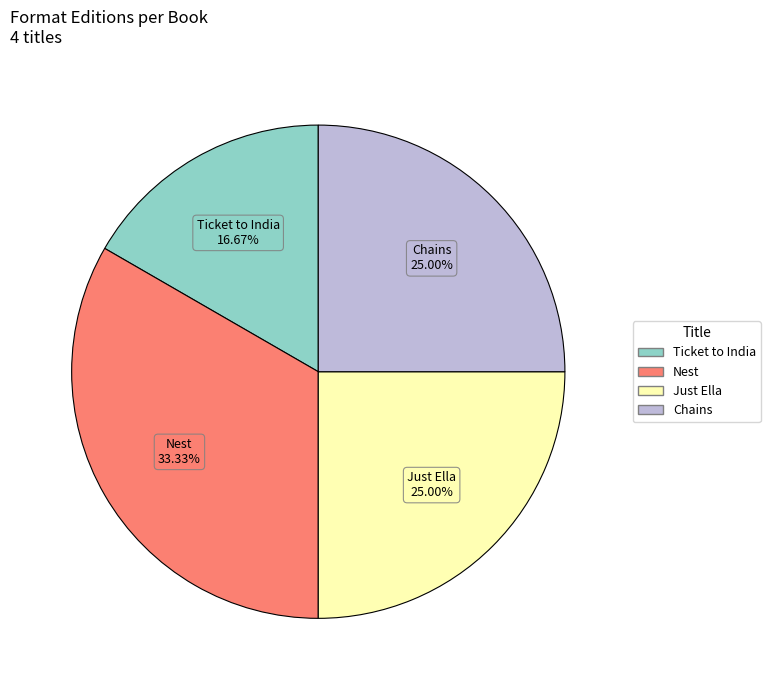

How many slices are in this pie chart?

4